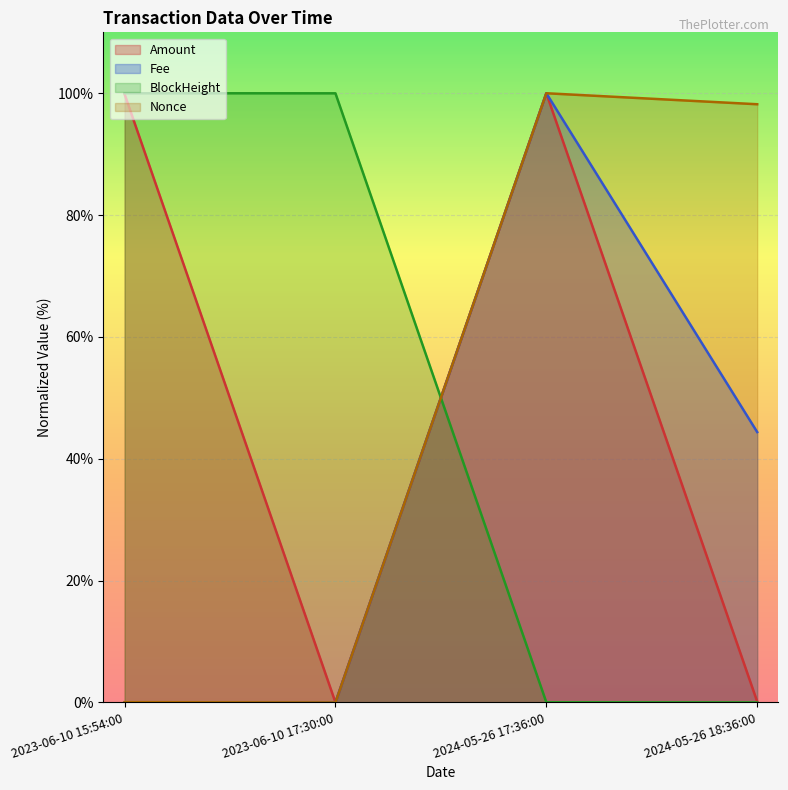

At which label is Nonce closest to 50?

2024-05-26 18:36:00